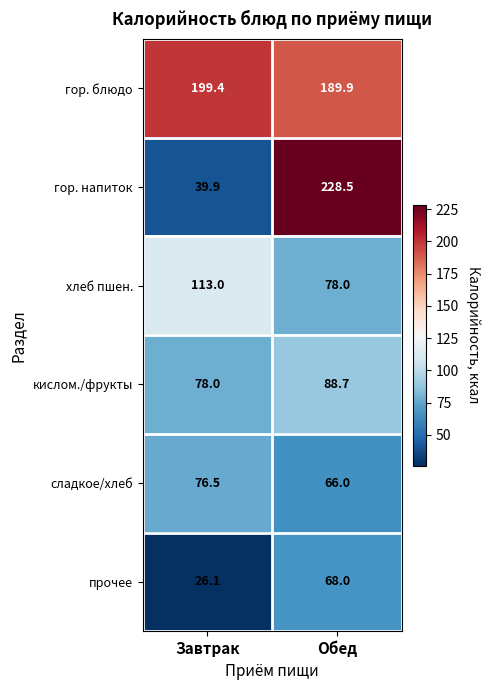

What is the sum of the прочее values at Обед and Завтрак?

94.1